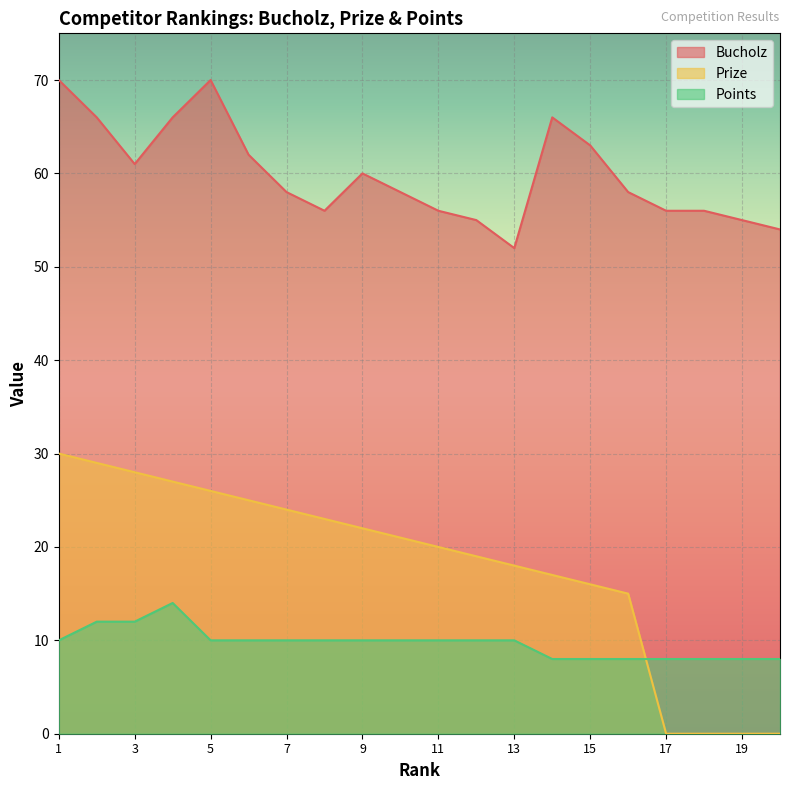

Reading left to right, extract all data points from this chart.

Bucholz: 1=70	2=66	3=61	4=66	5=70	6=62	7=58	8=56	9=60	10=58	11=56	12=55	13=52	14=66	15=63	16=58	17=56	18=56	19=55	20=54
Prize: 1=30	2=29	3=28	4=27	5=26	6=25	7=24	8=23	9=22	10=21	11=20	12=19	13=18	14=17	15=16	16=15	17=0	18=0	19=0	20=0
Points: 1=10	2=12	3=12	4=14	5=10	6=10	7=10	8=10	9=10	10=10	11=10	12=10	13=10	14=8	15=8	16=8	17=8	18=8	19=8	20=8